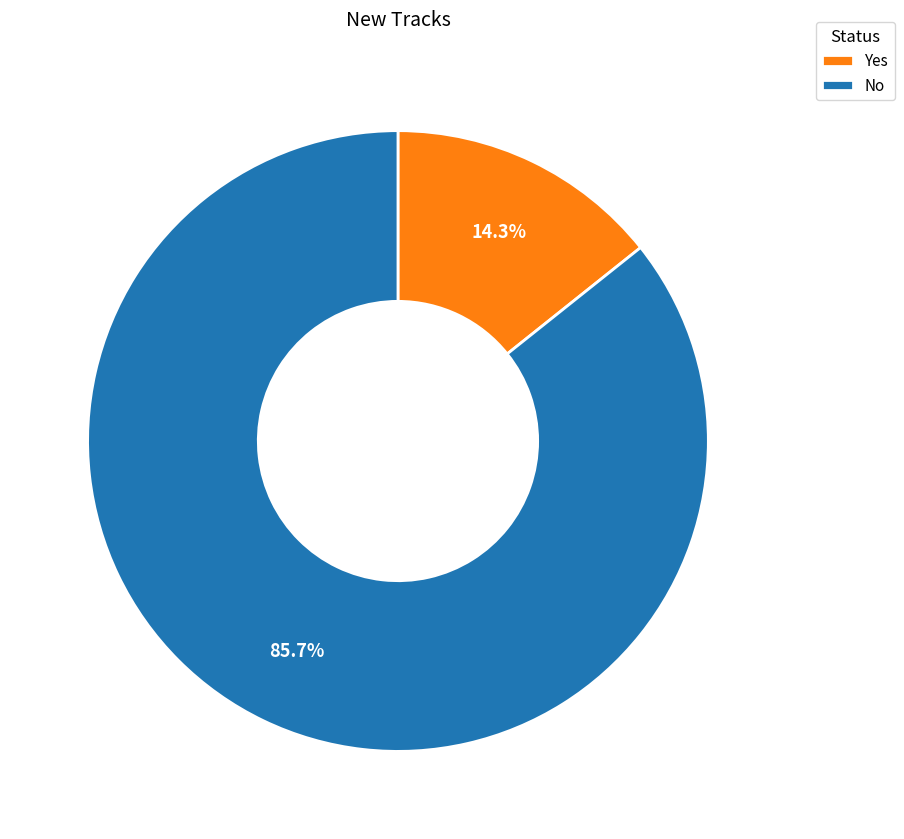

What percentage is NOT represented by No?

14.3%